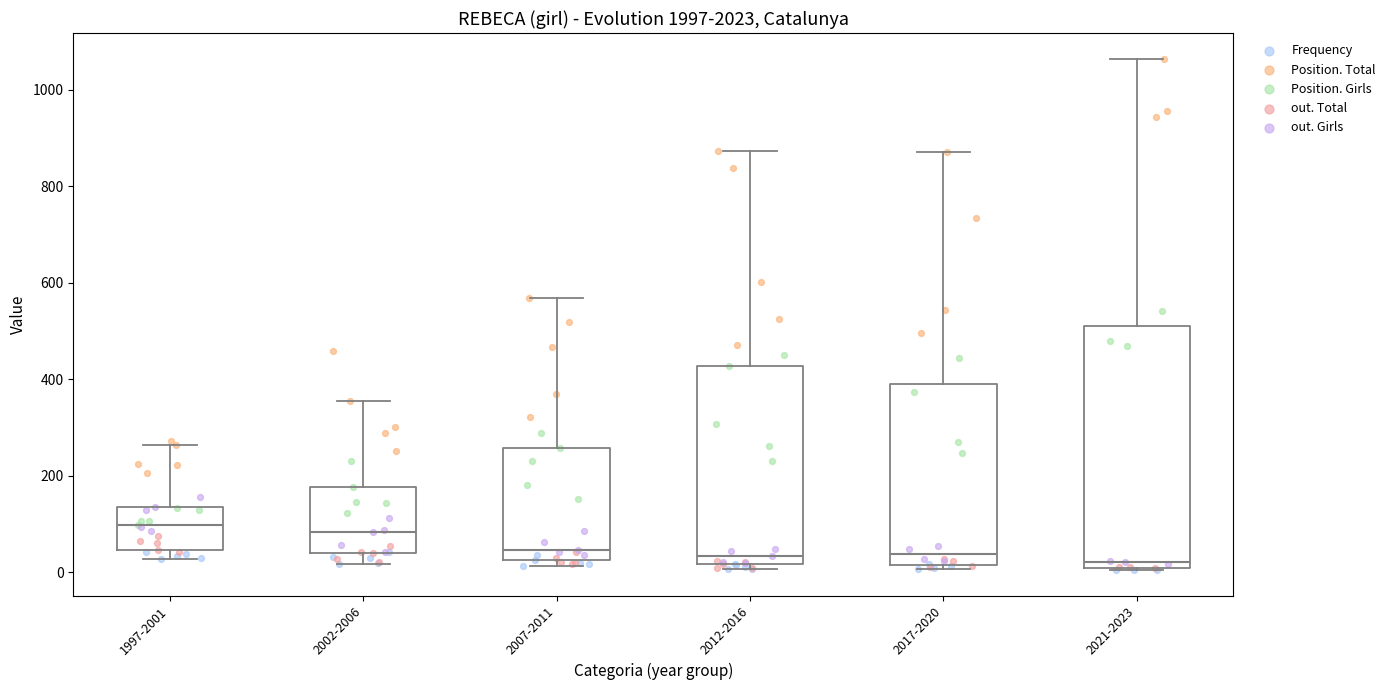

Comparing the boxes themselves (not the whiskers), which one is the tallest?

2021-2023